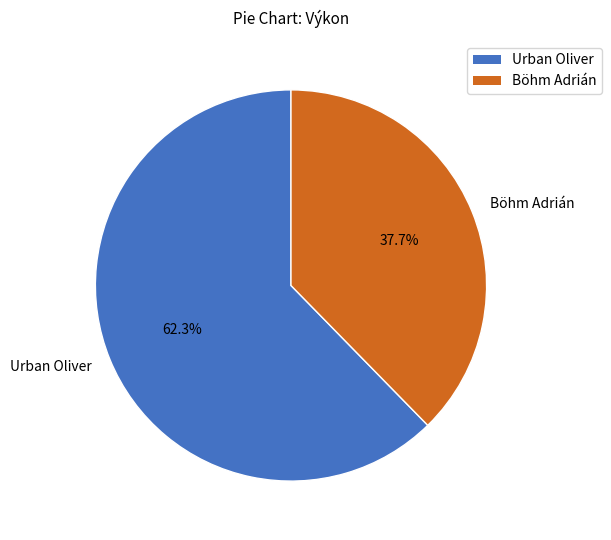

Approximately how many times larger is the value at Böhm Adrián compared to Urban Oliver?

0.6